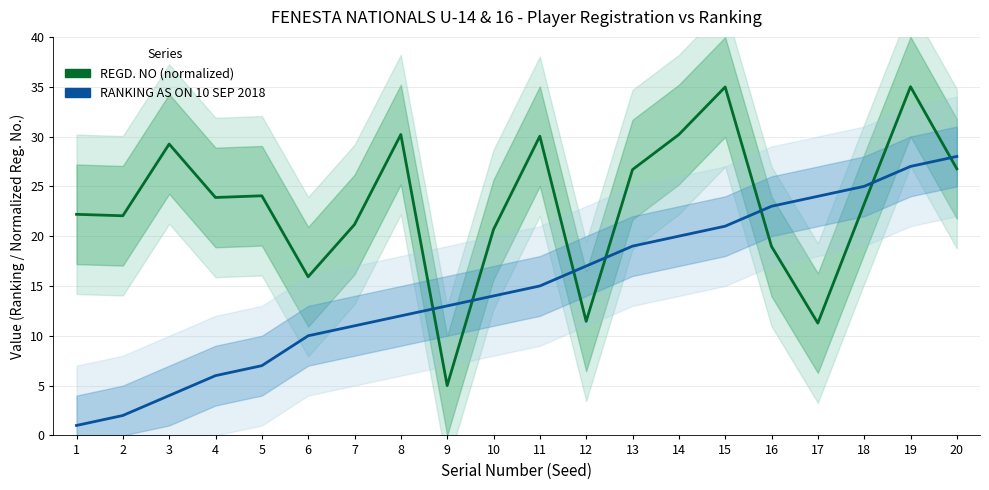

The RANKING AS ON 10 SEP 2018 series shows 20.0 at 14. True or false?

True